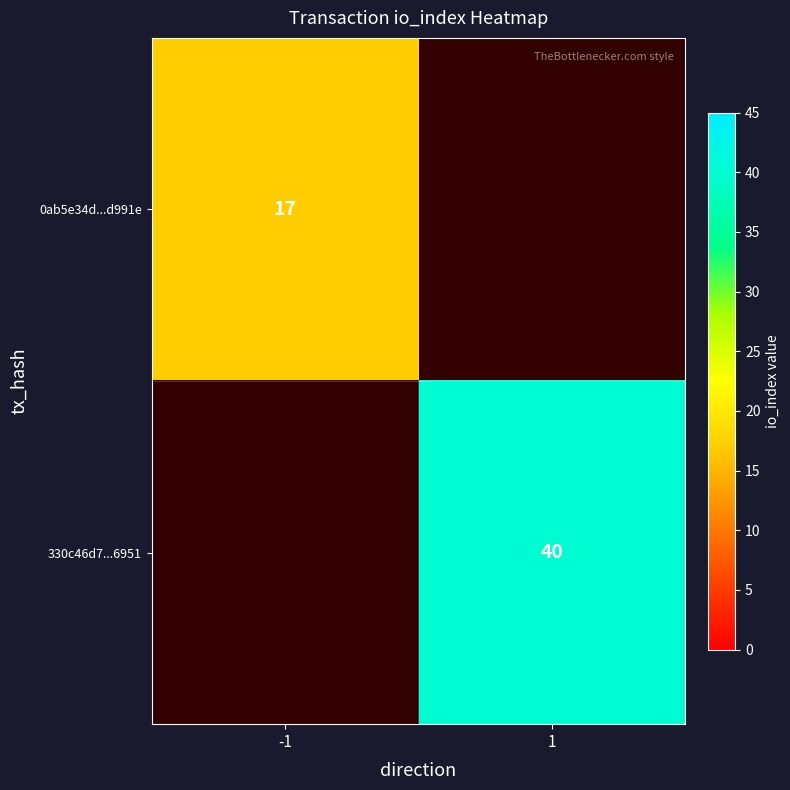

True or false: 330c46d7...6951 has a value of 40 at 1.

True